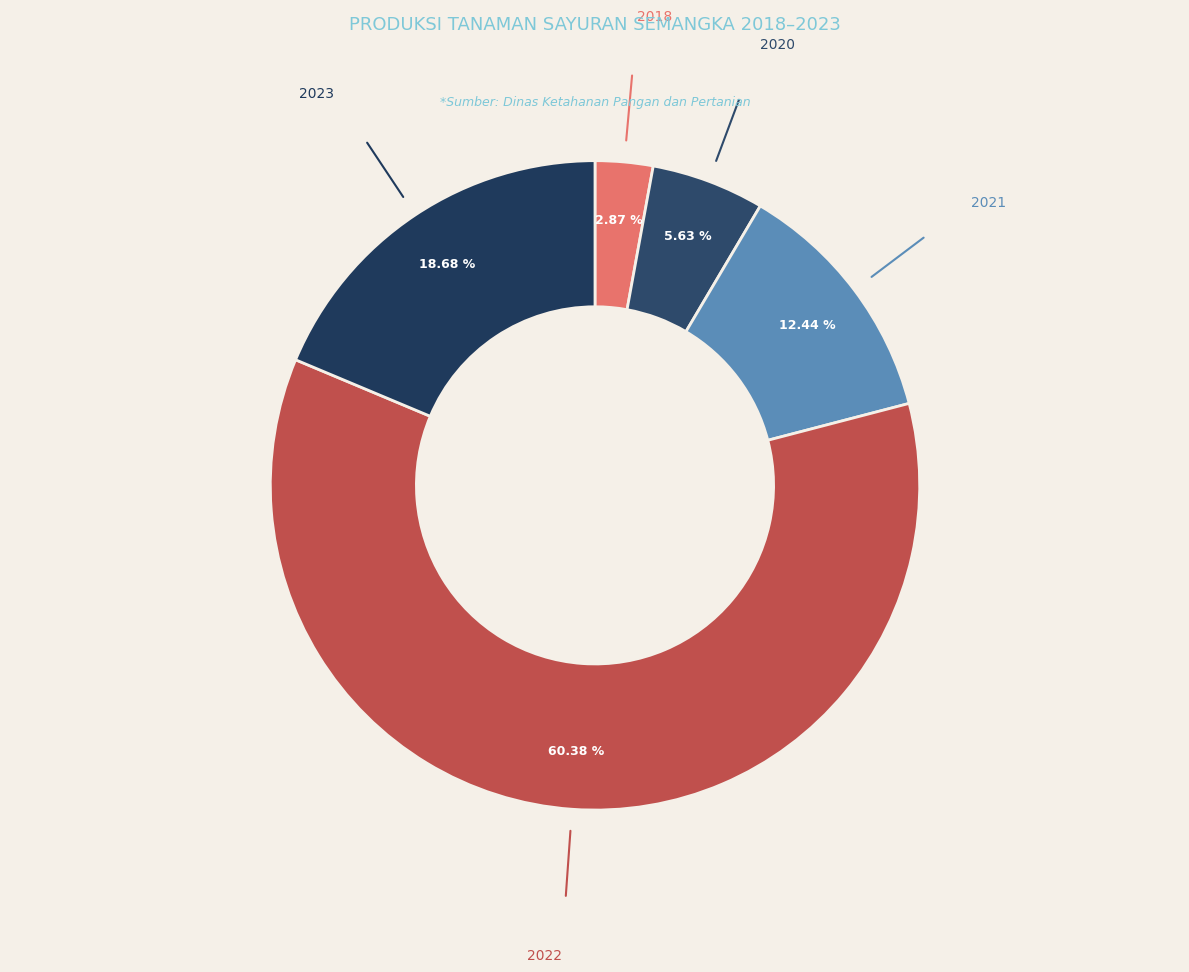

What is the ratio of the value at 2021 to the value at 2022?

0.2